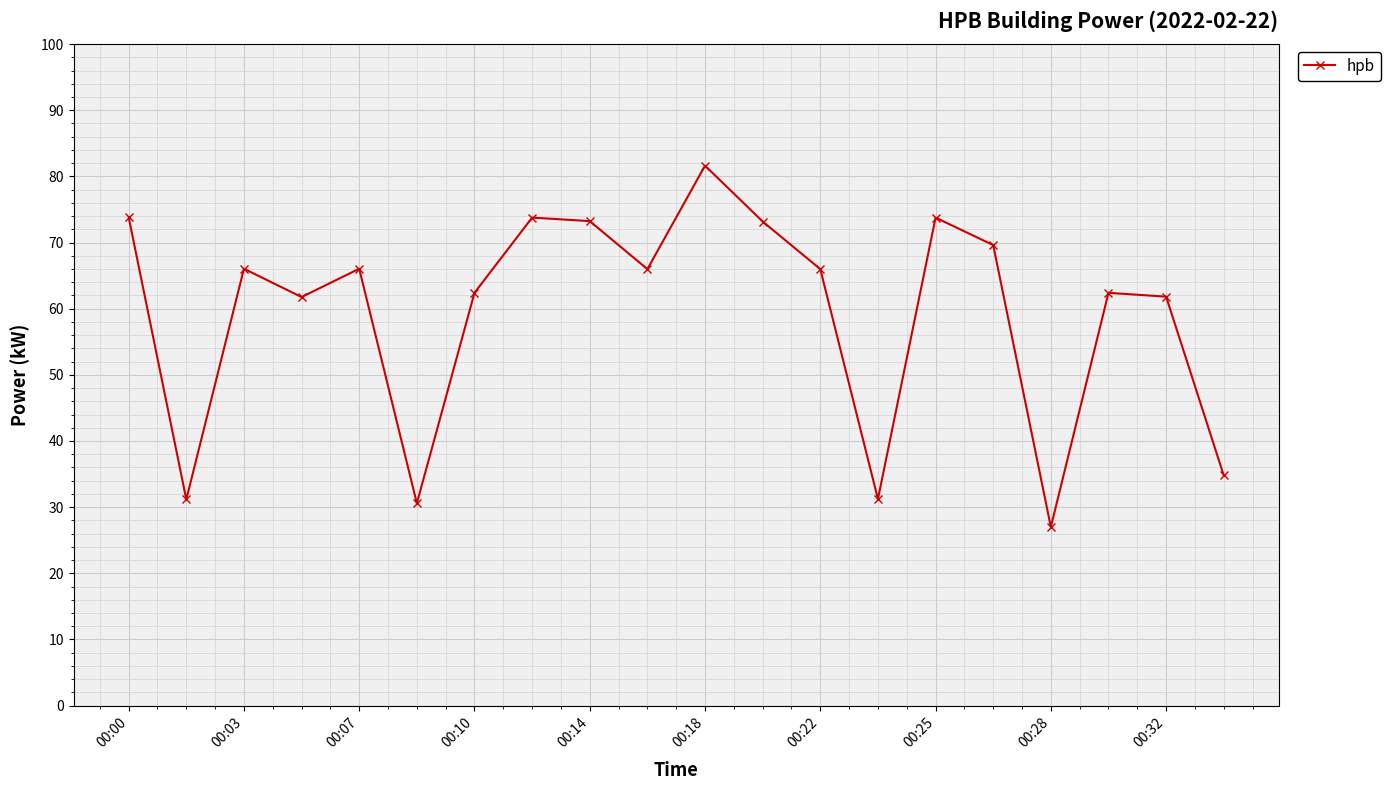

How many points are lower than both their immediate neighbors (excluding endpoints)?

6